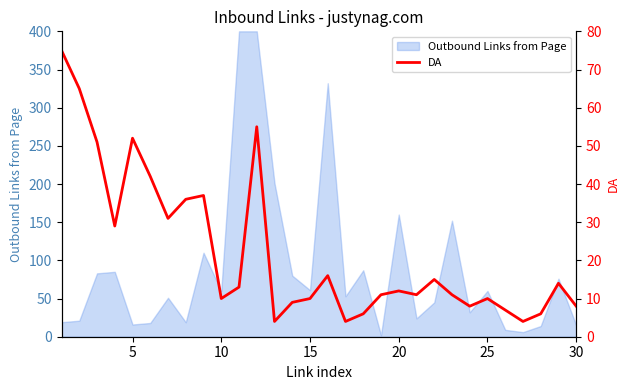

What is the maximum value for Outbound Links from Page?

400